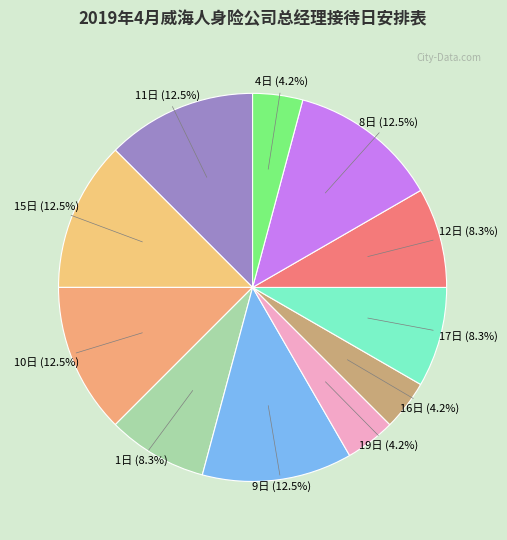

To the nearest percent, what portion does 19日 represent?

4%